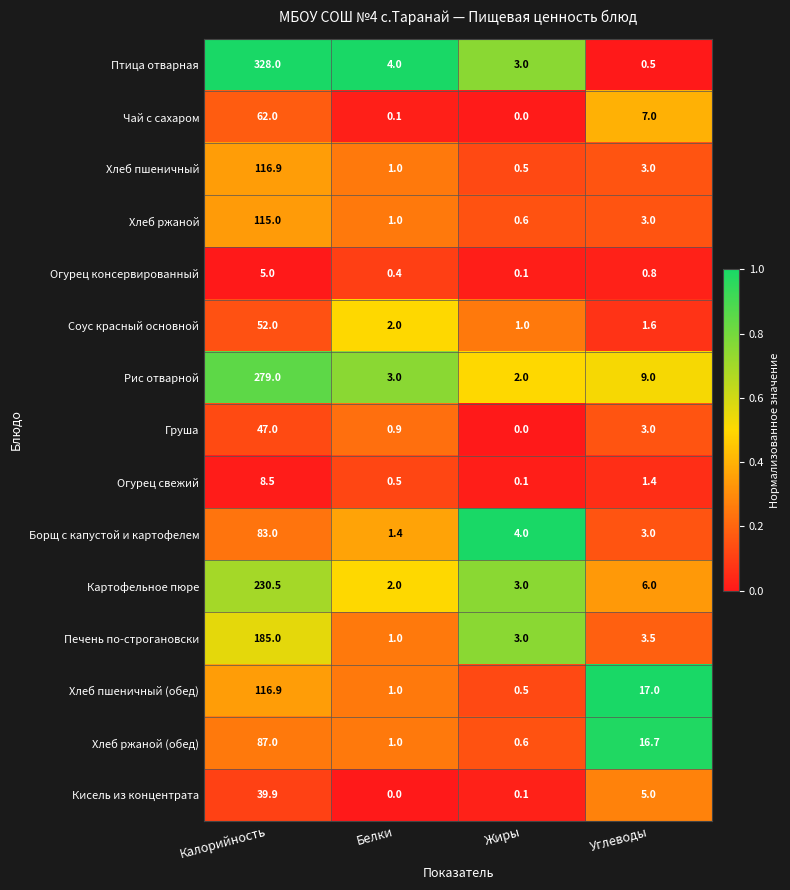

Count the number of data series in this chart.

15